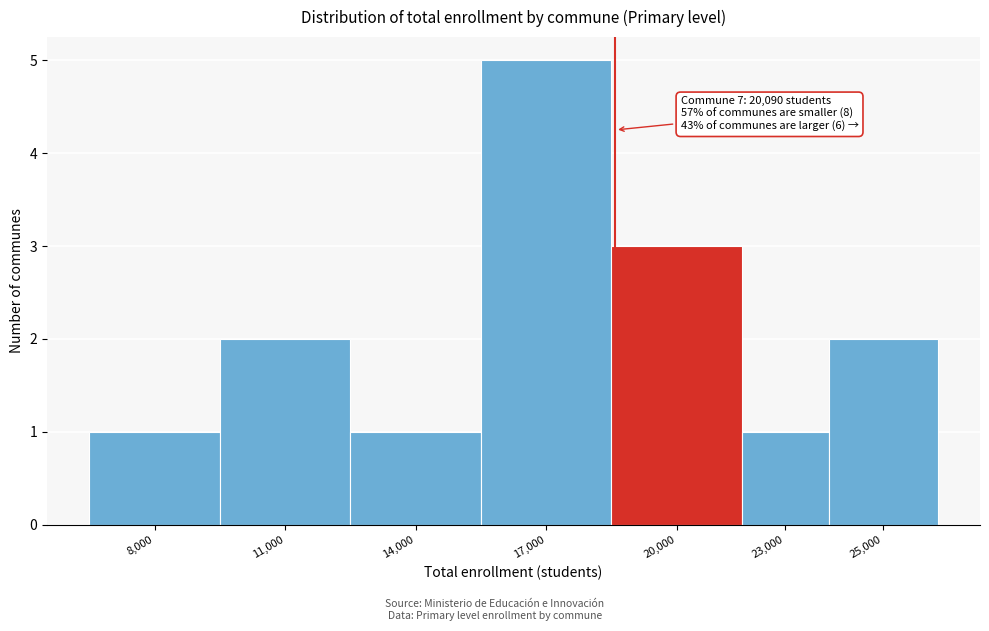

Reading left to right, what are all the values shown in this chart?

1	2	1	5	3	1	2